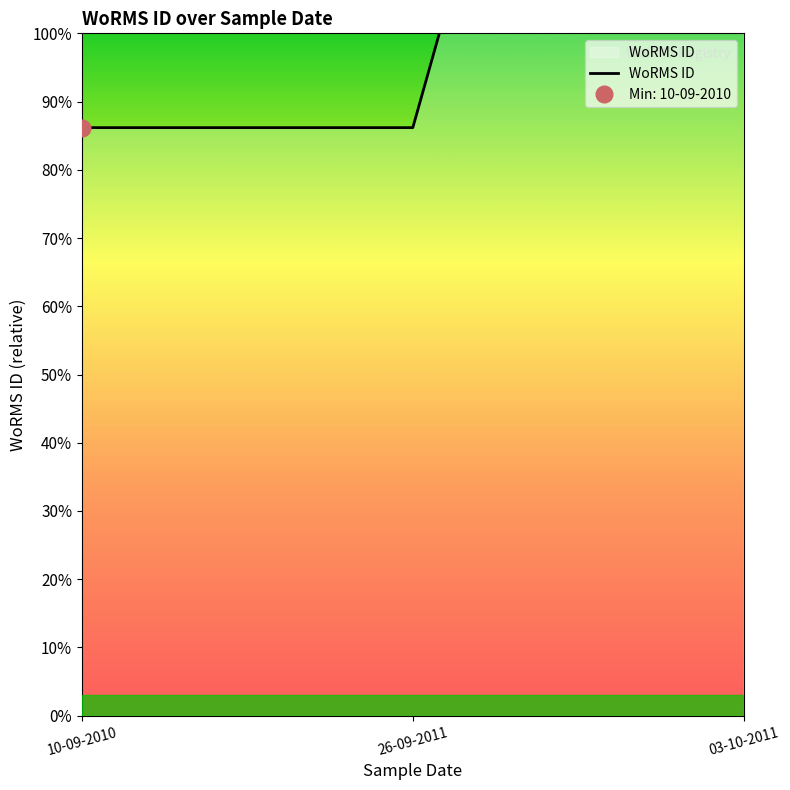

What position from the right is 10-09-2010?

3